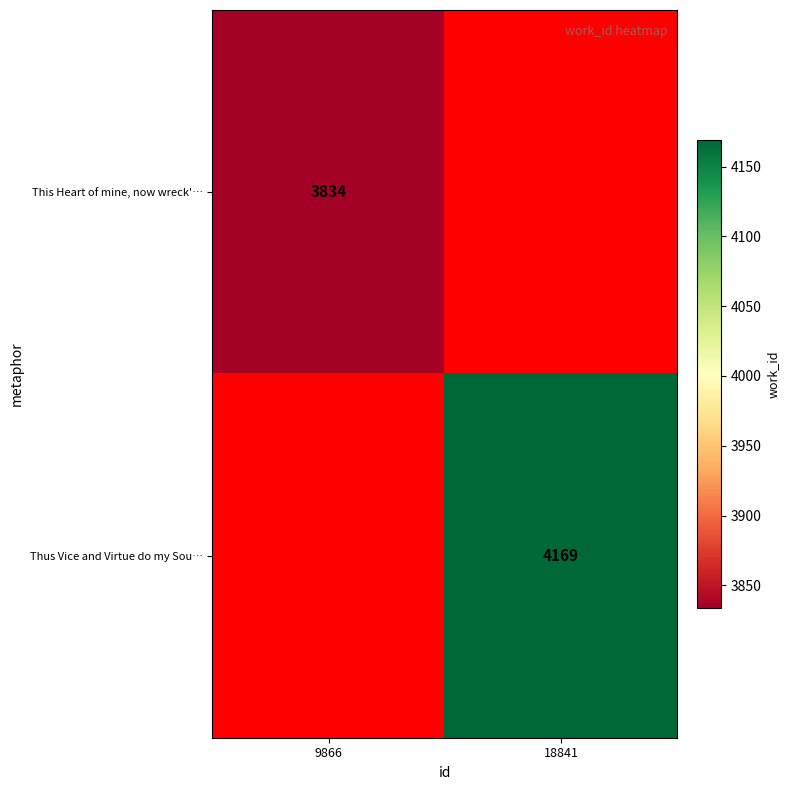

The value of This Heart of mine, now wreck'… at 9866 is 2400. True or false?

False